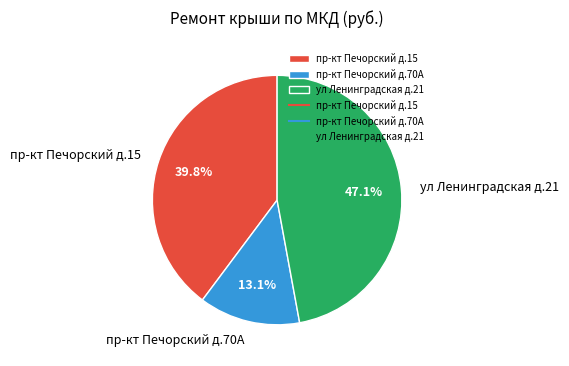

Does пр-кт Печорский д.70А account for over 50% of the chart?

No